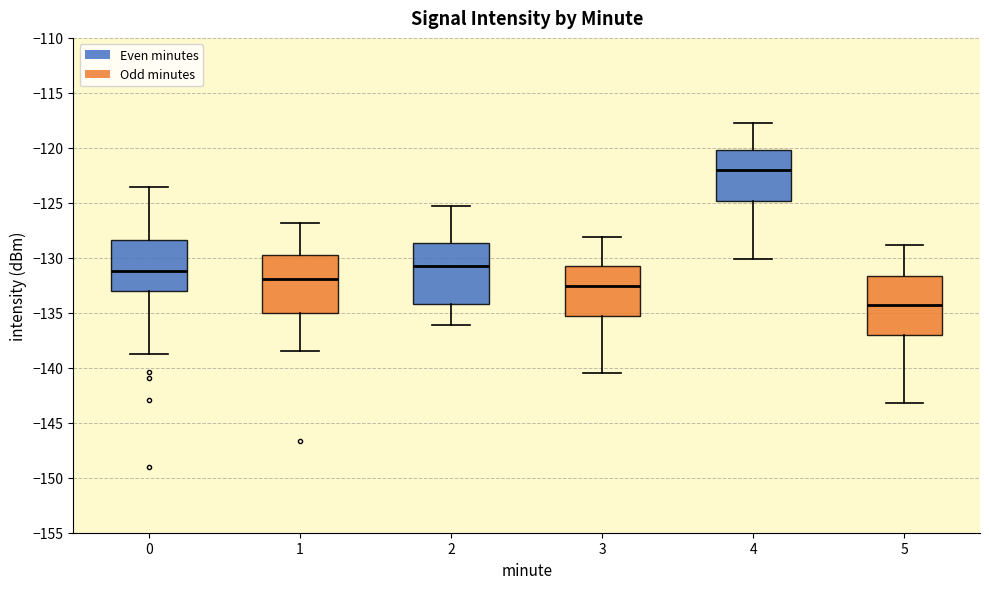

Reading left to right, transcribe this box plot: for each box, give where its median line is, the range the box spans, and where its two whiskers end, as read against the y-axis. The values are not printed on the chart, so give them approximately, as read against the axis.

0: median -131.0, box -133.0 to -128.5, whiskers -138.5 to -123.5
1: median -132.0, box -135.0 to -129.5, whiskers -138.5 to -127.0
2: median -130.5, box -134.0 to -128.5, whiskers -136.0 to -125.5
3: median -132.5, box -135.0 to -130.5, whiskers -140.5 to -128.0
4: median -122.0, box -125.0 to -120.0, whiskers -130.0 to -117.5
5: median -134.5, box -137.0 to -131.5, whiskers -143.0 to -129.0